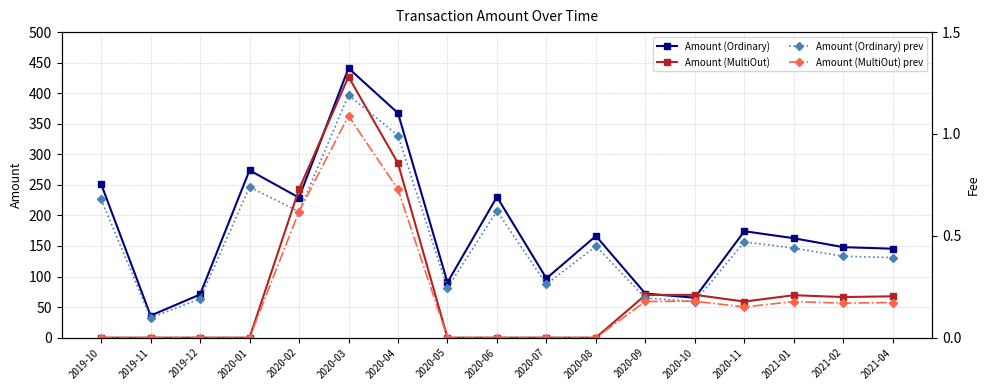

What is the difference between the maximum and second lowest values in the Amount (MultiOut) prev series?

362.9